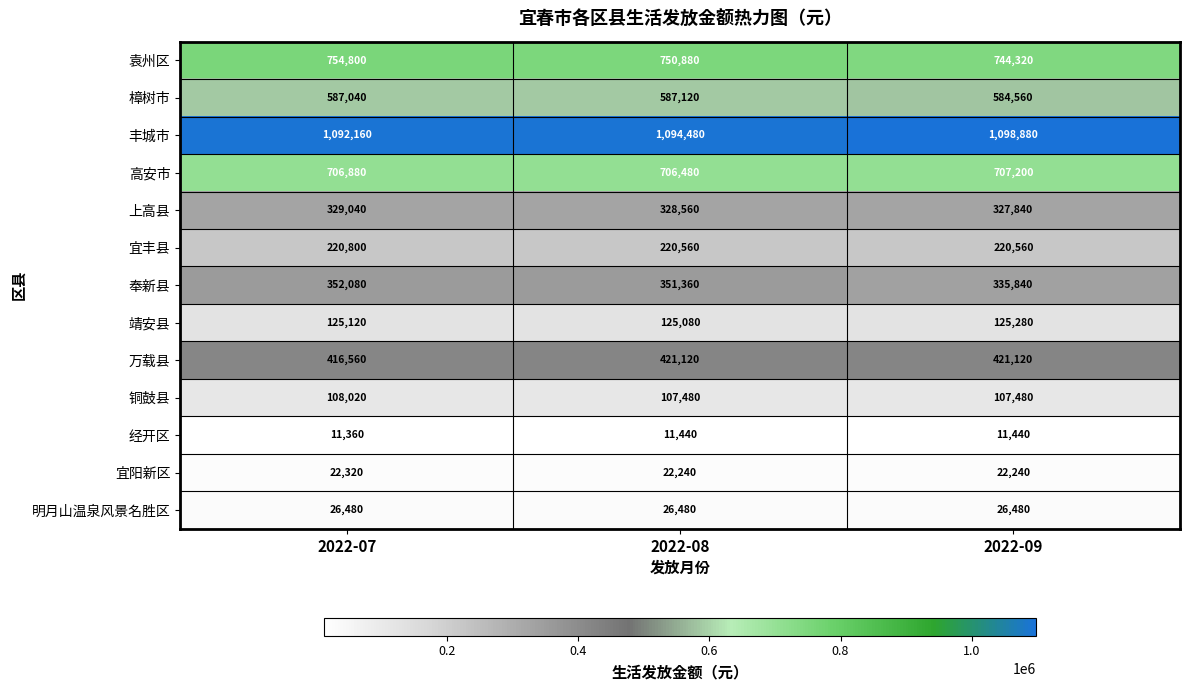

Rank the series at 2022-09 from highest to lowest value.

丰城市, 袁州区, 高安市, 樟树市, 万载县, 奉新县, 上高县, 宜丰县, 靖安县, 铜鼓县, 明月山温泉风景名胜区, 宜阳新区, 经开区